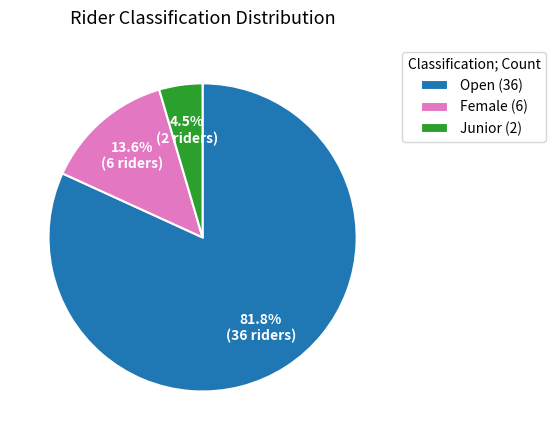

Is the sum of Junior and Open greater than half?

Yes